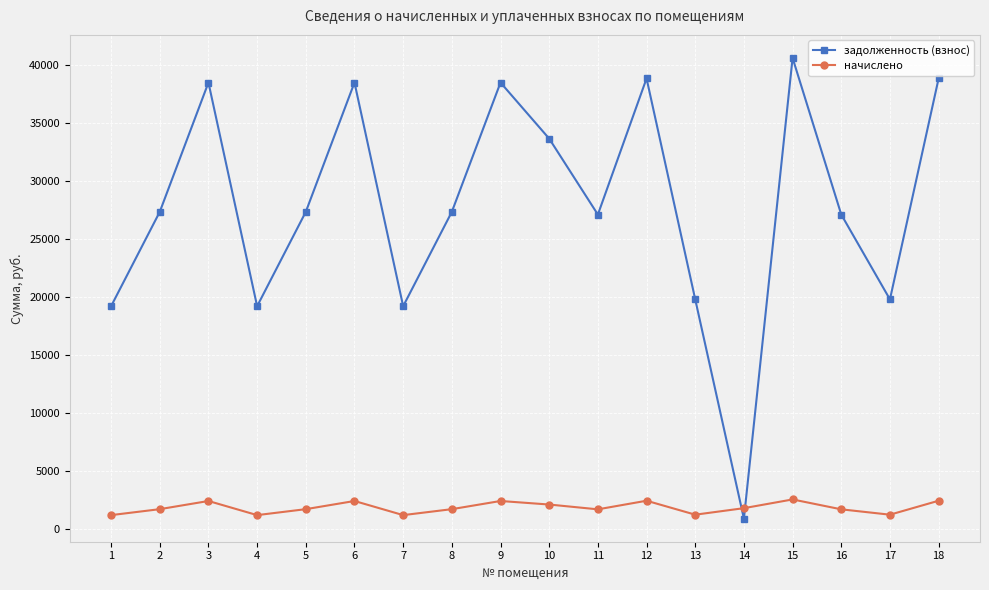

List the series in order of their peak value, highest first.

задолженность (взнос), начислено